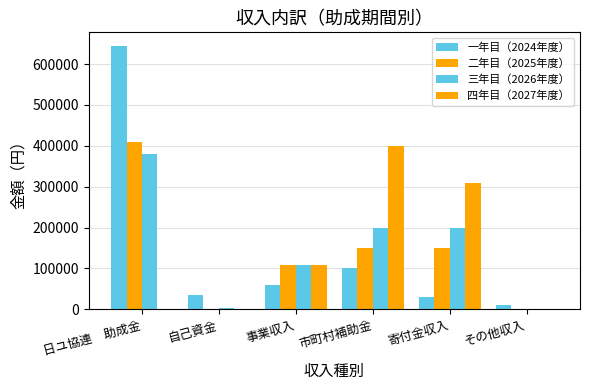

Are the bars horizontal?

No